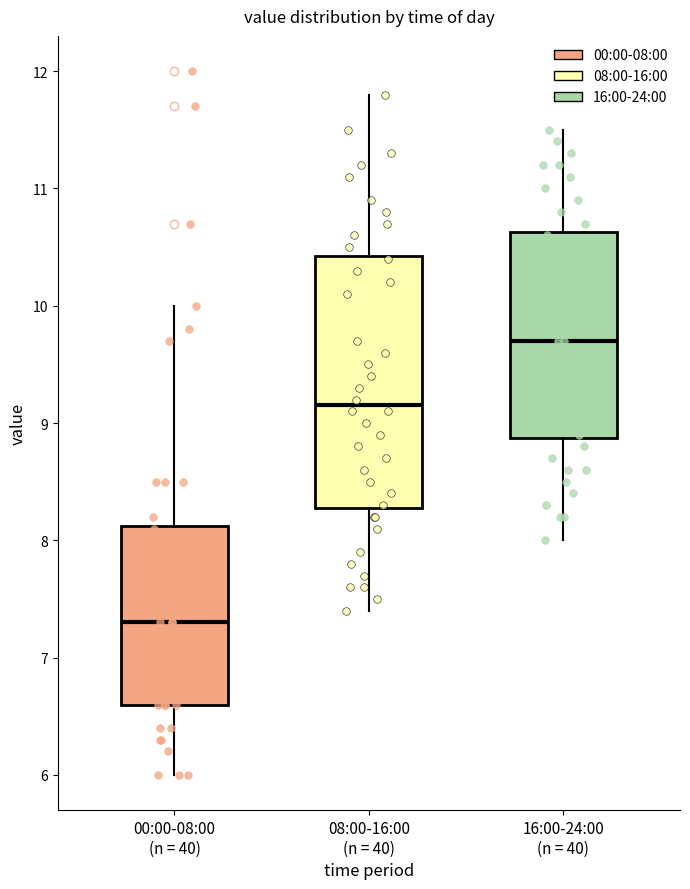

Which box has the lowest median line?

00:00-08:00 (n = 40)